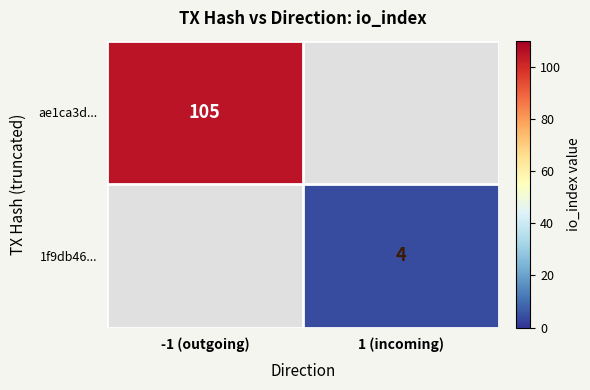

The ae1ca3d... series shows 105 at -1 (outgoing). True or false?

True